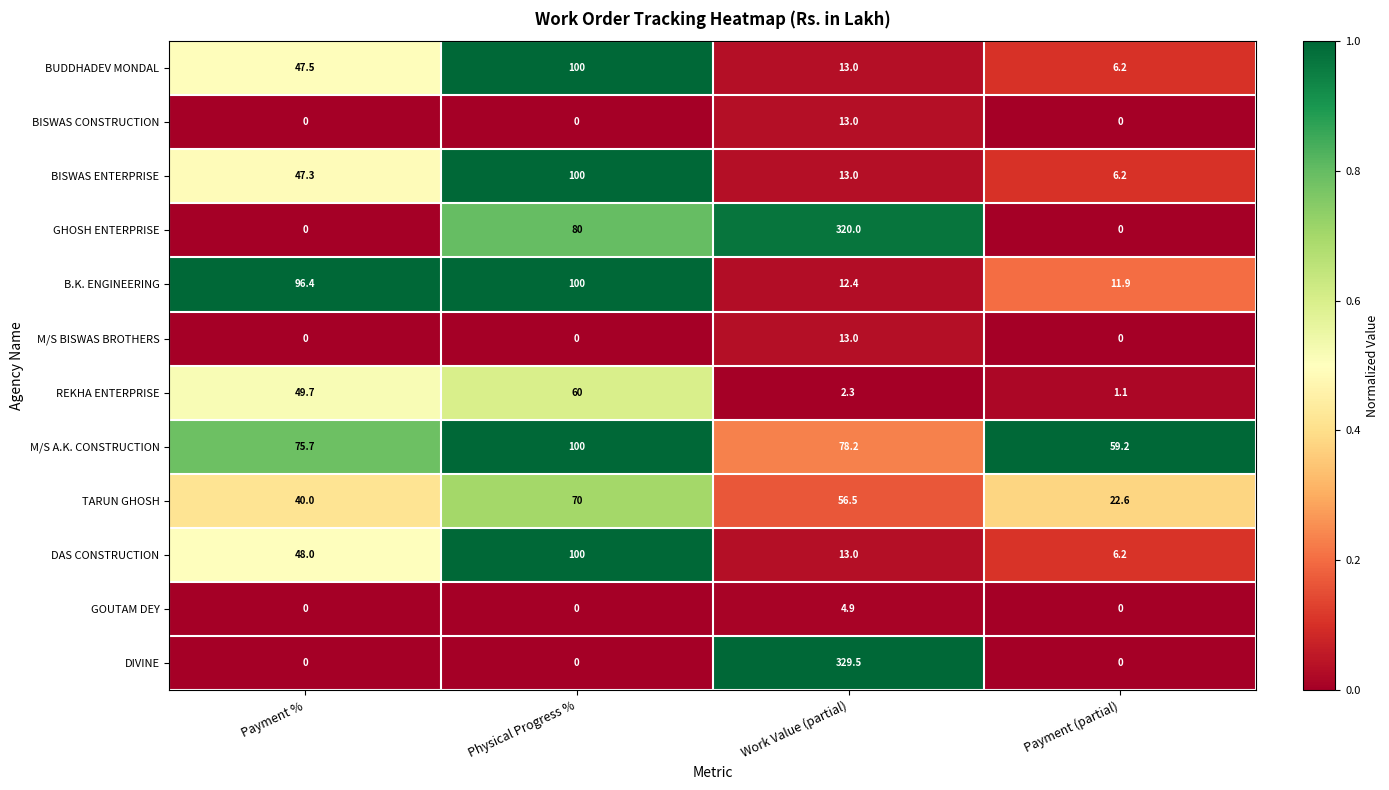

What is the spread (max minus min) of values at Physical Progress %?

100.0